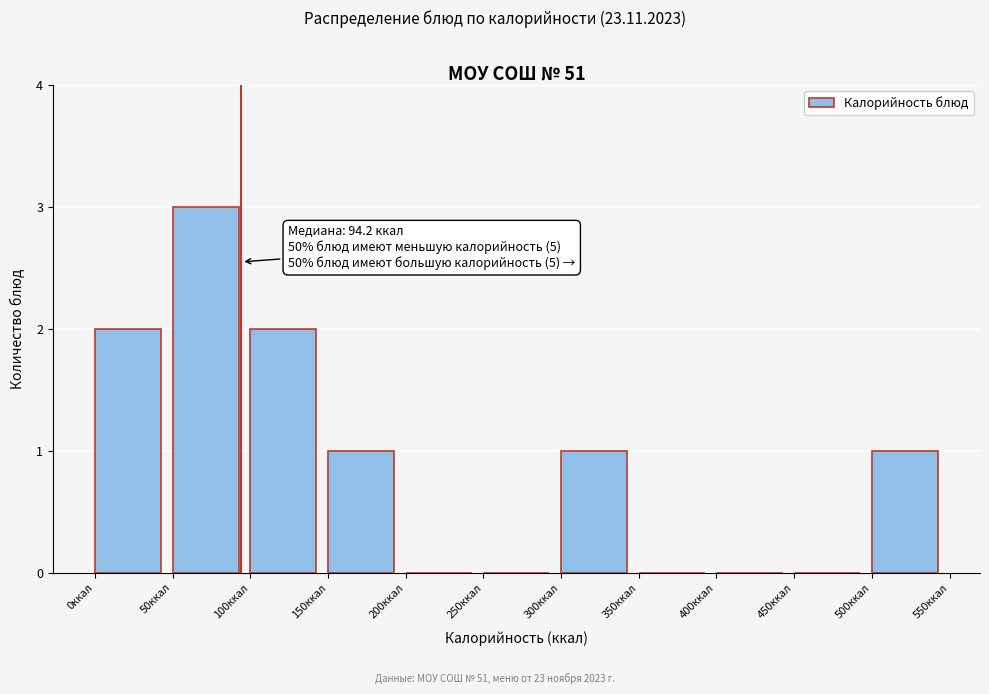

Which range on the x-axis has the tallest bar?

50 to 100